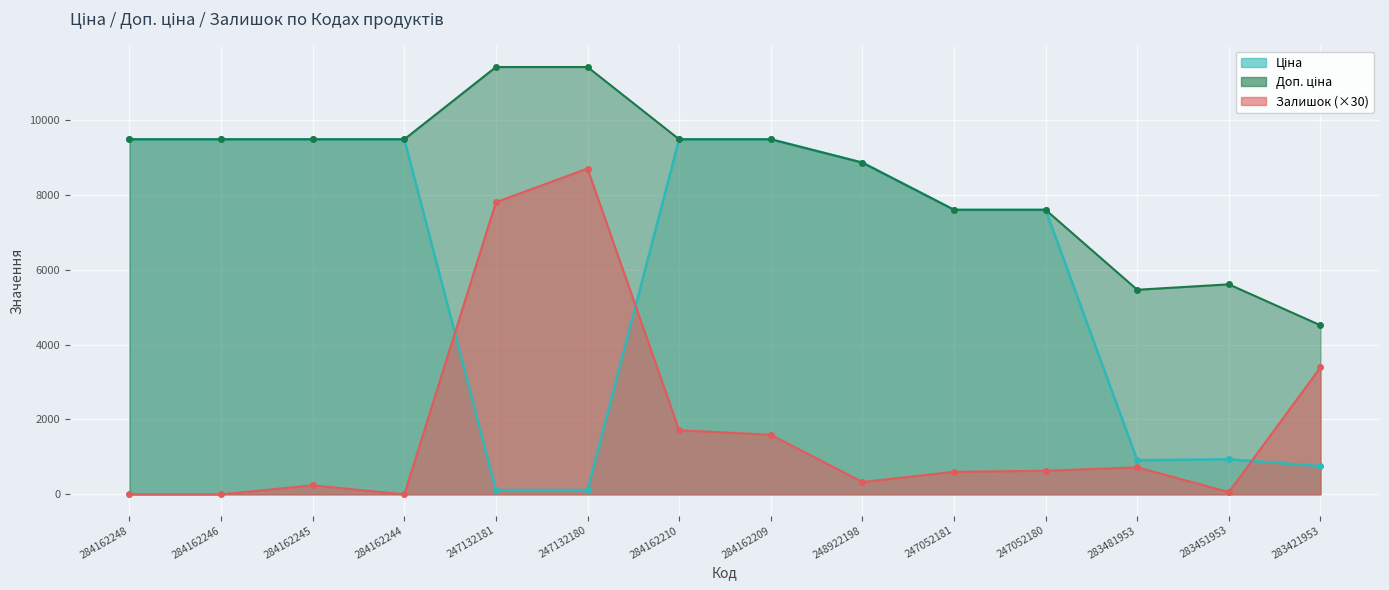

List the labels in order of Доп. ціна value, largest first.

247132181, 247132180, 284162248, 284162246, 284162245, 284162244, 284162210, 284162209, 248922198, 247052181, 247052180, 283451953, 283481953, 283421953